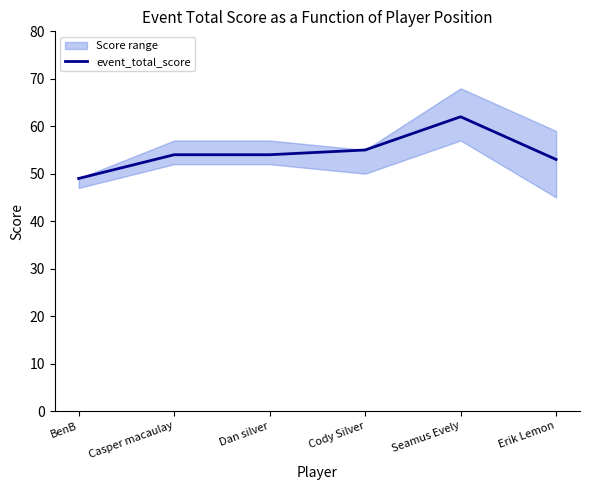

The chart shows a value of 53 at Erik Lemon. True or false?

True